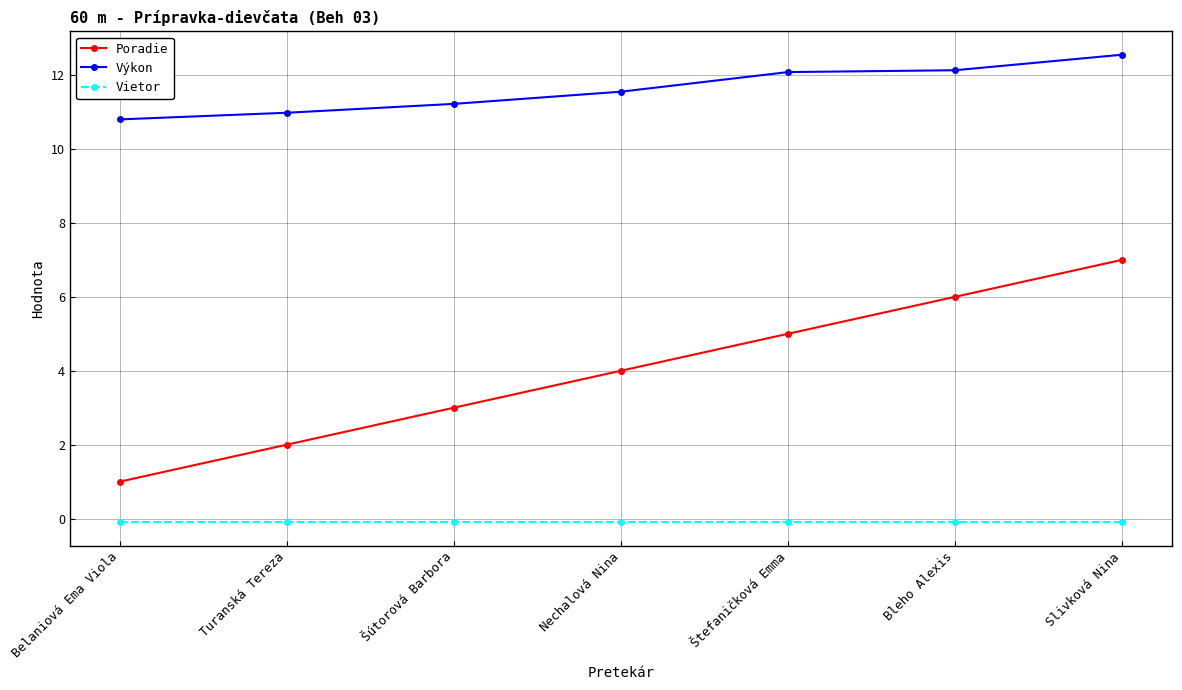

Does the chart have visible grid lines?

Yes